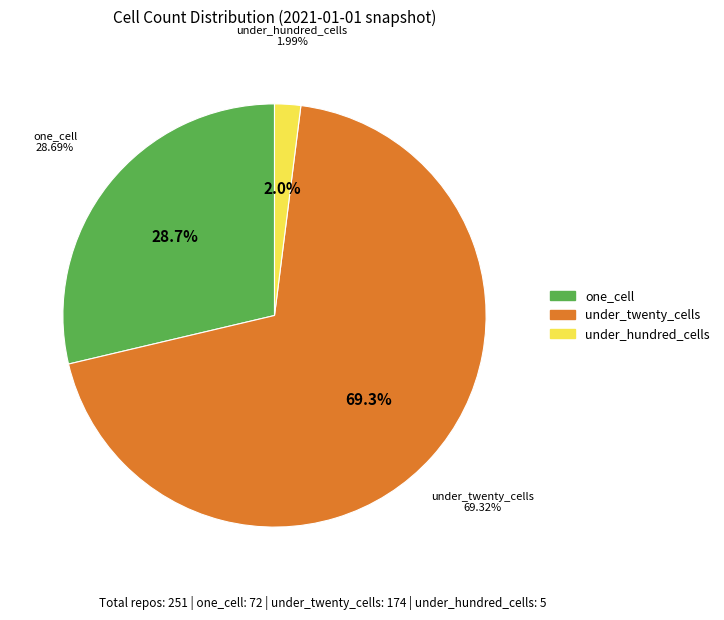

Which slice represents more than half of the pie?

under_twenty_cells